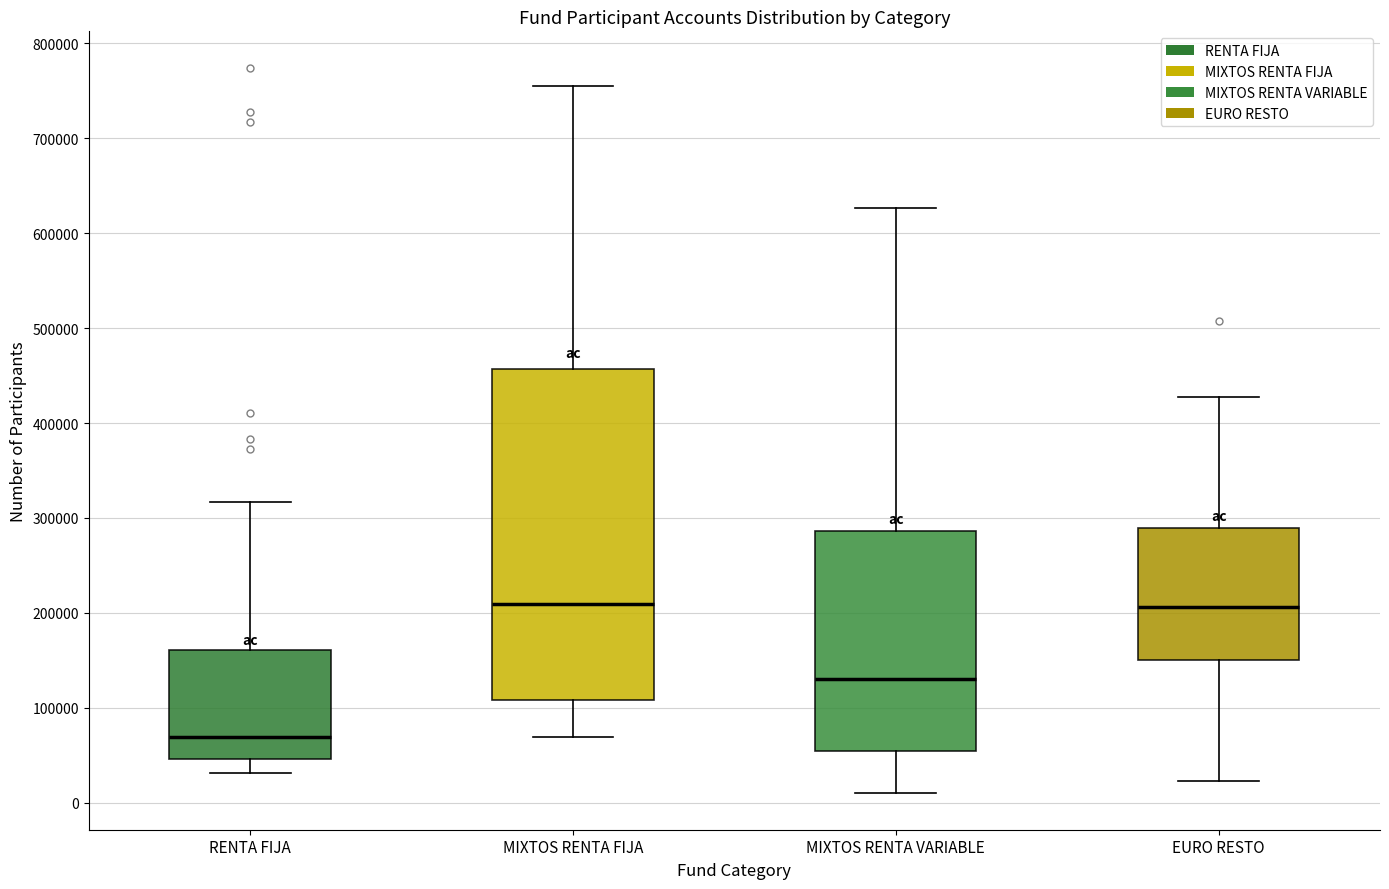

Reading left to right, transcribe this box plot: for each box, give where its median line is, the range the box spans, and where its two whiskers end, as read against the y-axis. The values are not printed on the chart, so give them approximately, as read against the axis.

RENTA FIJA: median 70000, box 50000 to 160000, whiskers 30000 to 320000
MIXTOS RENTA FIJA: median 210000, box 110000 to 460000, whiskers 70000 to 750000
MIXTOS RENTA VARIABLE: median 130000, box 50000 to 290000, whiskers 10000 to 630000
EURO RESTO: median 210000, box 150000 to 290000, whiskers 20000 to 430000